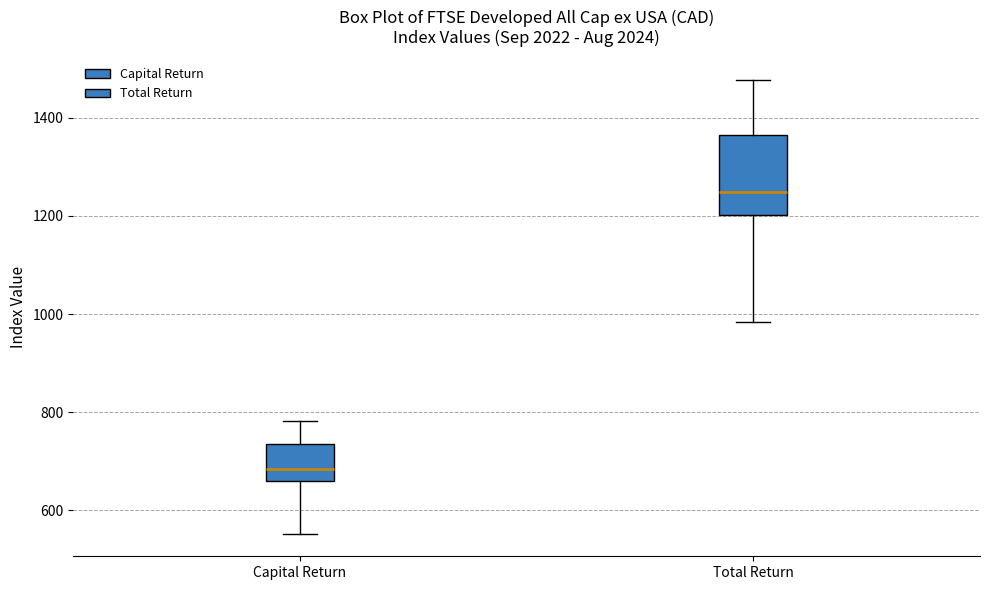

Where is the upper edge of the box for Capital Return on the y-axis? The values are not printed on the chart, so give them approximately, as read against the axis.

740